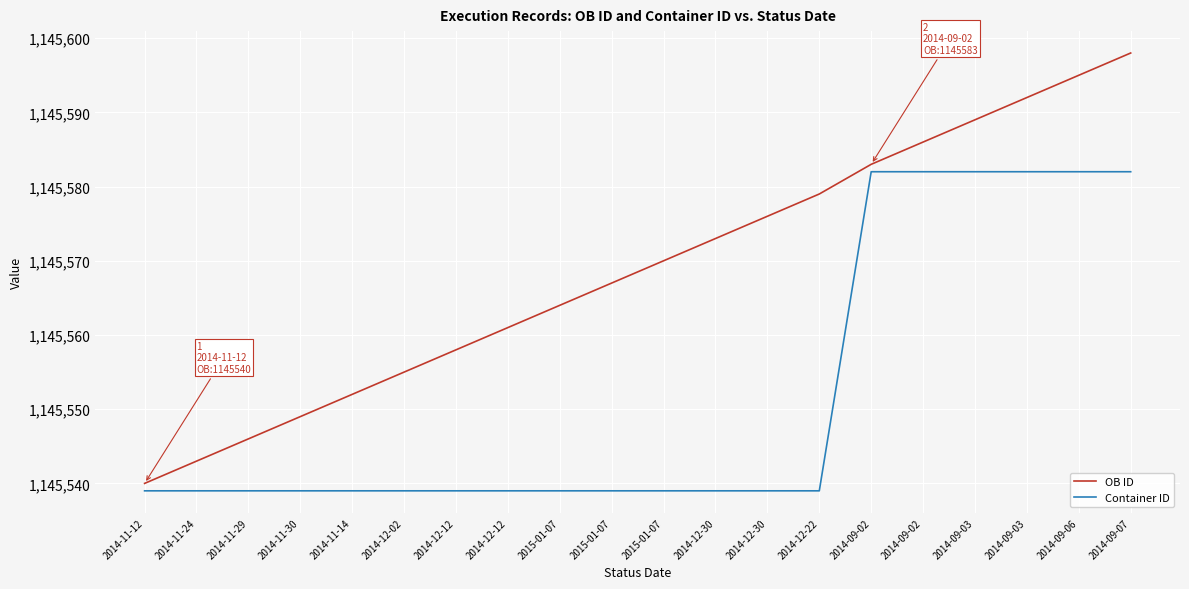

Read the OB ID value at 2014-09-03, to the nearest 10.

1145590